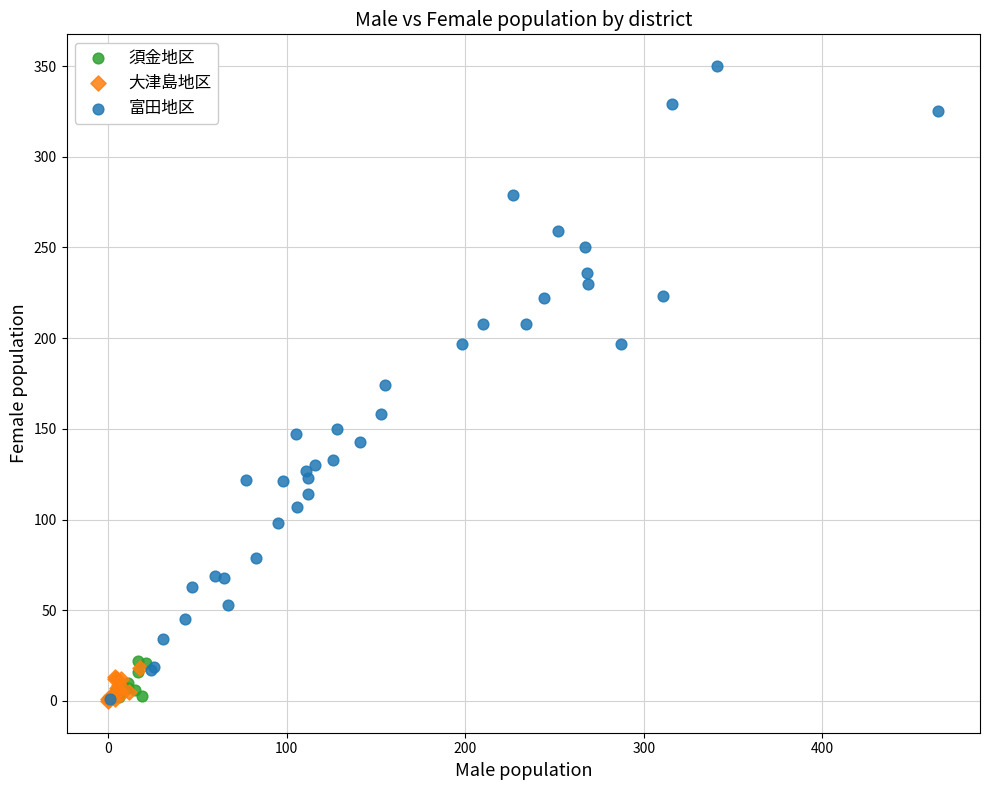

Which series contains the highest Y value?

富田地区